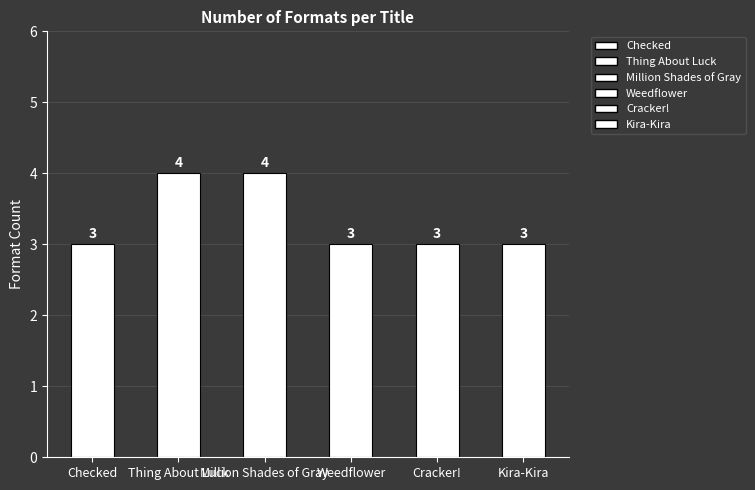

What is the minimum value shown in the chart?

3